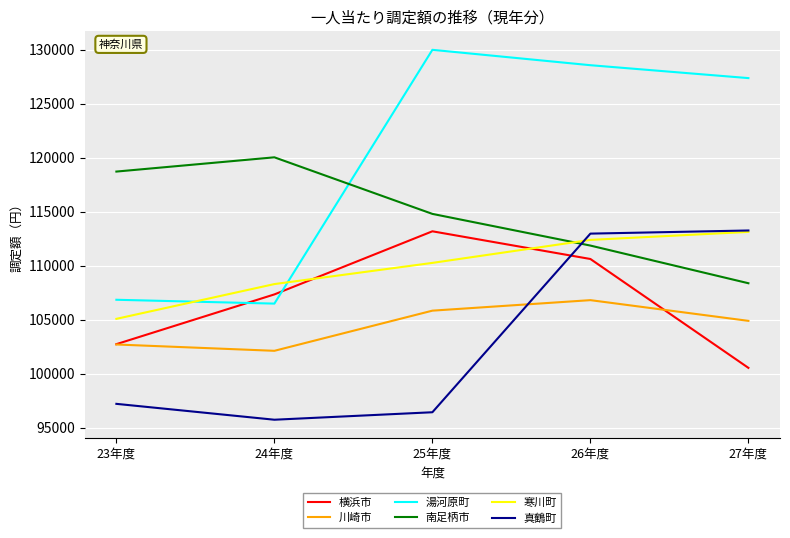

True or false: 寒川町 and 真鶴町 intersect in this chart.

True